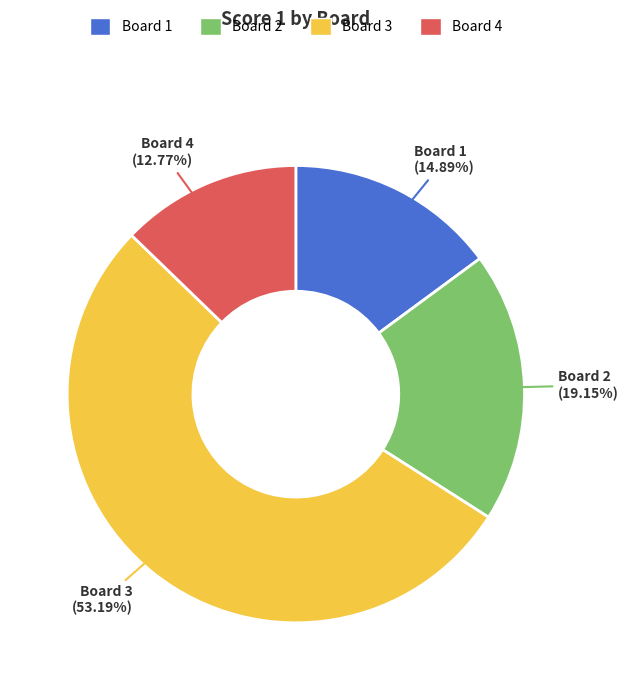

To the nearest percent, what is the average slice percentage?

25%